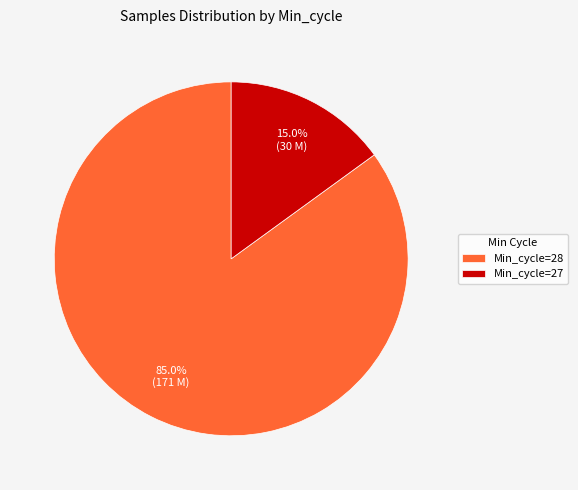

What is the ratio of the value at Min_cycle=28 to the value at Min_cycle=27?

5.7